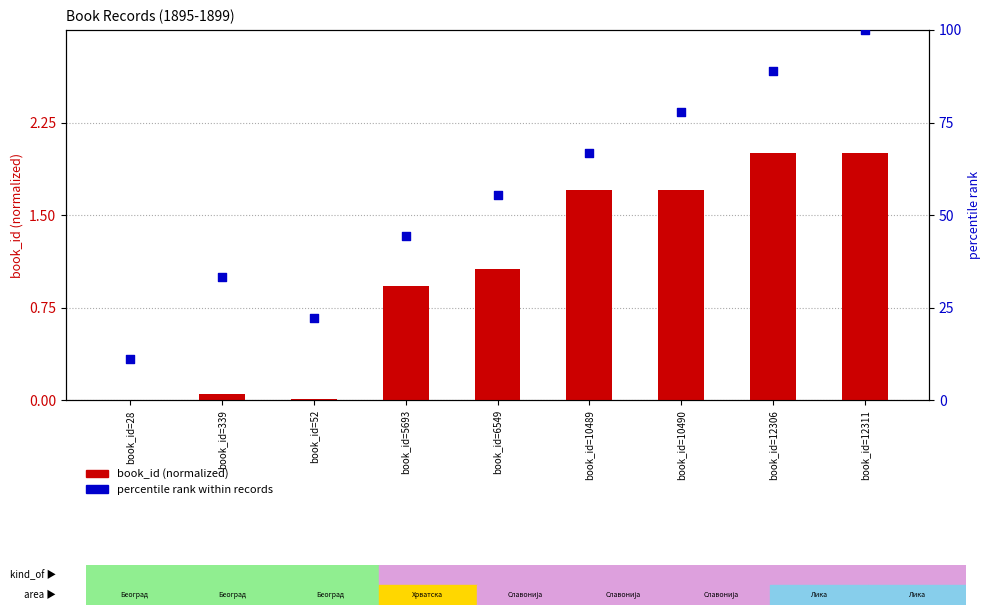

At which category is the sum across all series the highest?

book_id=12311